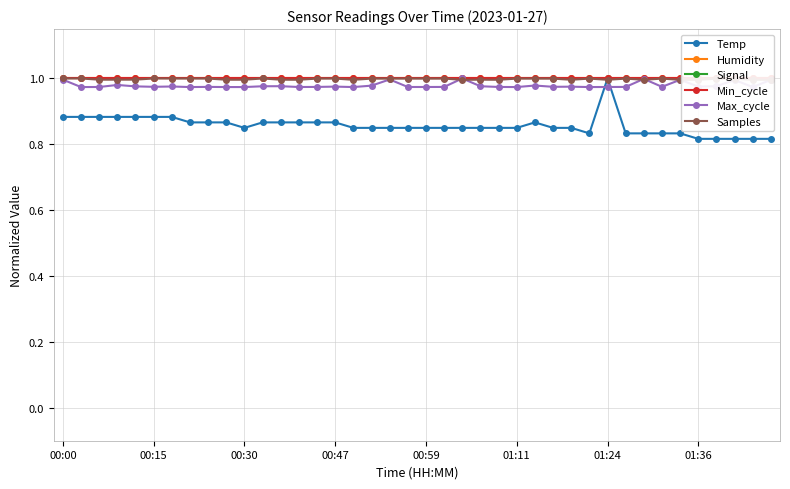

How many lines are shown in the chart?

6